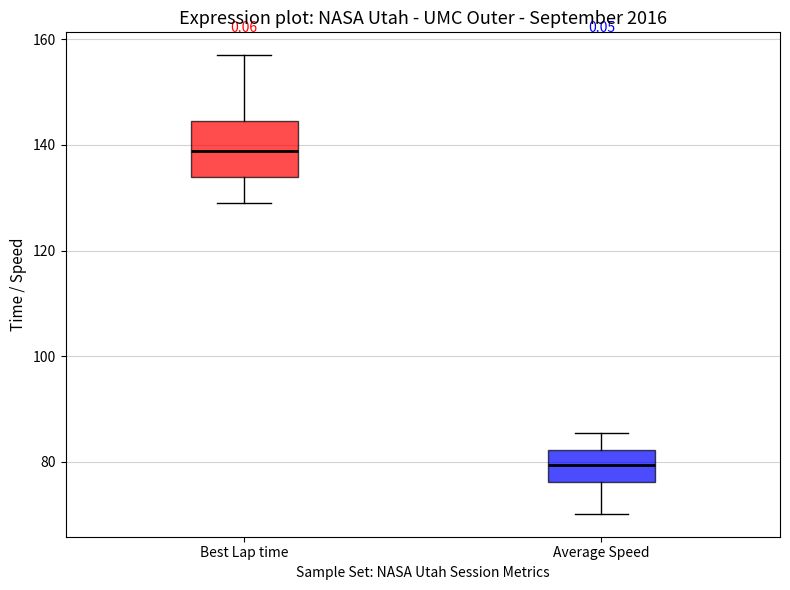

Which box has the lowest median line?

Average Speed